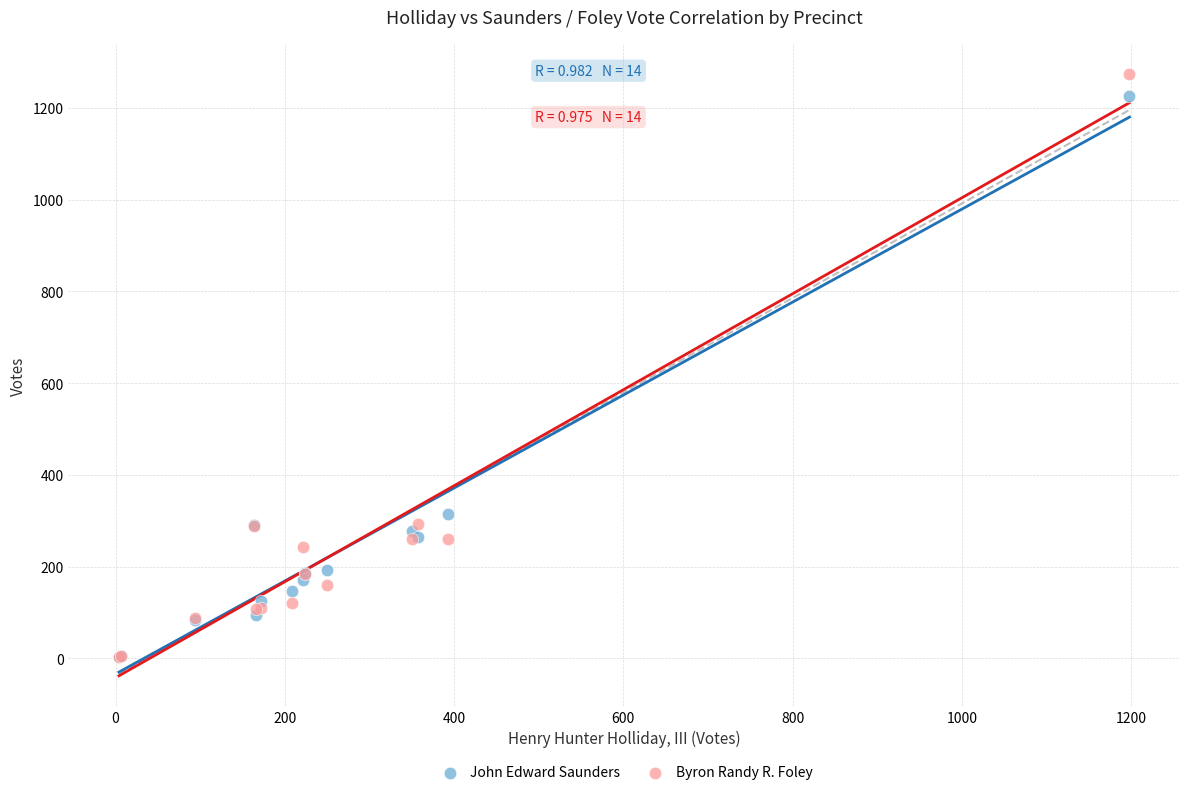

Which series contains the highest Y value?

Byron Randy R. Foley